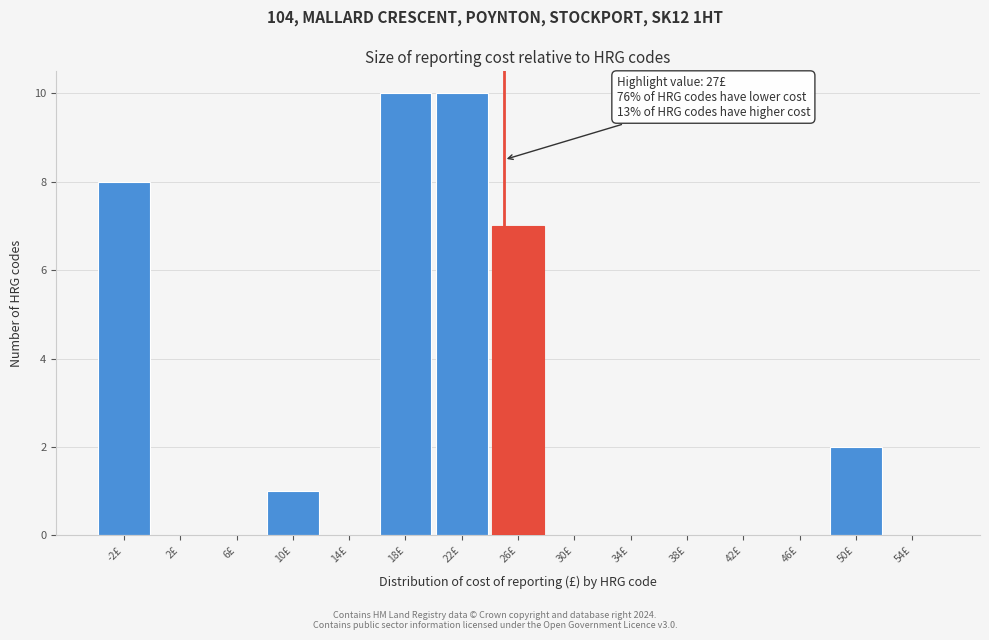

Reading right to left, transcribe all the data shown in this chart.

54£=0	50£=2	46£=0	42£=0	38£=0	34£=0	30£=0	26£=7	22£=10	18£=10	14£=0	10£=1	6£=0	2£=0	-2£=8